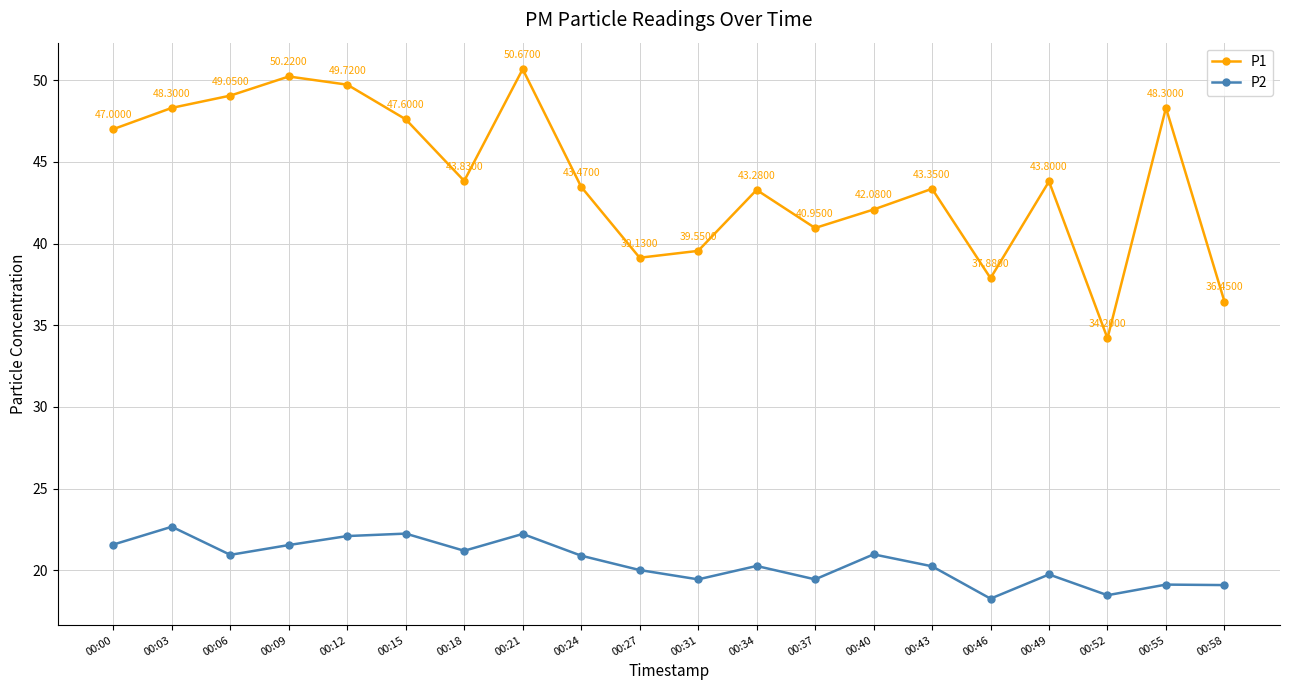

Rank the series at 00:40 from highest to lowest value.

P1, P2